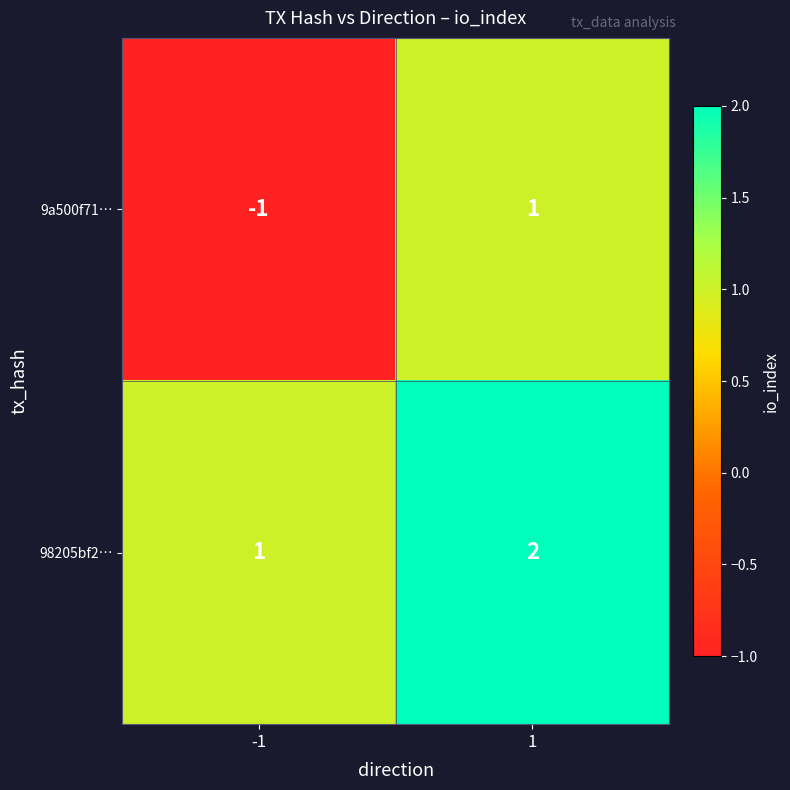

True or false: 9a500f71… has a value of 1 at 1.

True